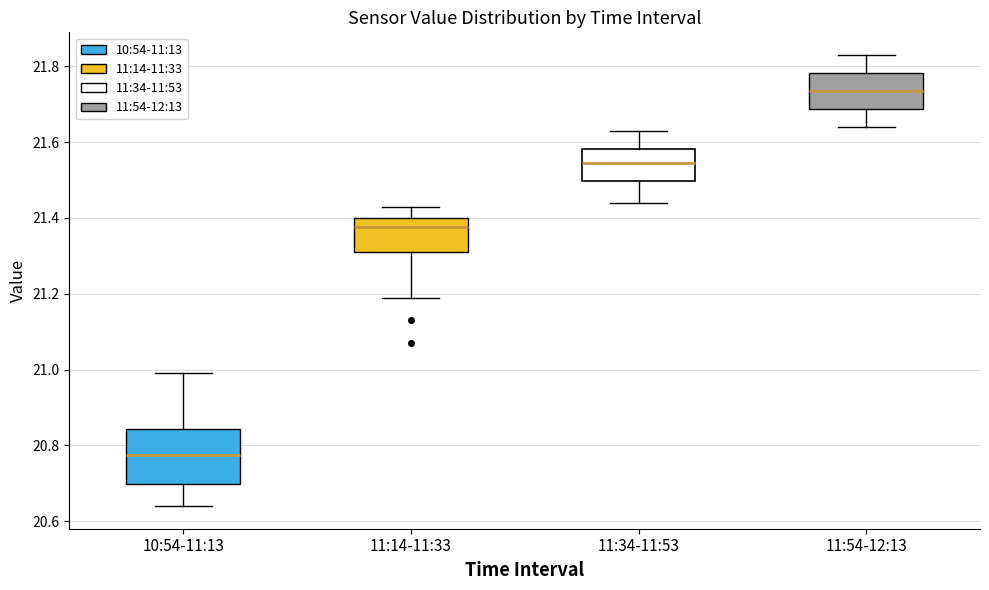

Reading left to right, read every box against the y-axis: the position of its median line, the range the box covers, and the ends of its whiskers. The values are not printed on the chart, so give them approximately, as read against the axis.

10:54-11:13: median 20.78, box 20.70 to 20.84, whiskers 20.64 to 21.00
11:14-11:33: median 21.38, box 21.32 to 21.40, whiskers 21.20 to 21.44
11:34-11:53: median 21.54, box 21.50 to 21.58, whiskers 21.44 to 21.64
11:54-12:13: median 21.74, box 21.68 to 21.78, whiskers 21.64 to 21.84